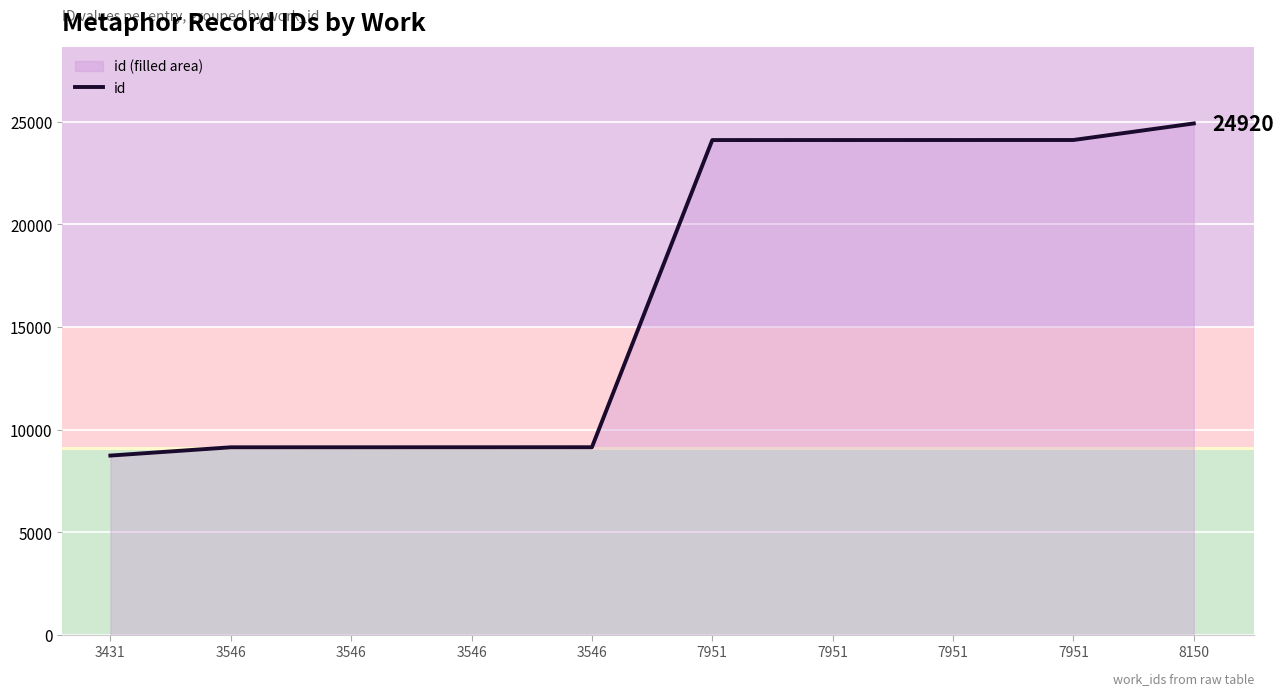

Between 3546 and 8150, which is larger?

8150